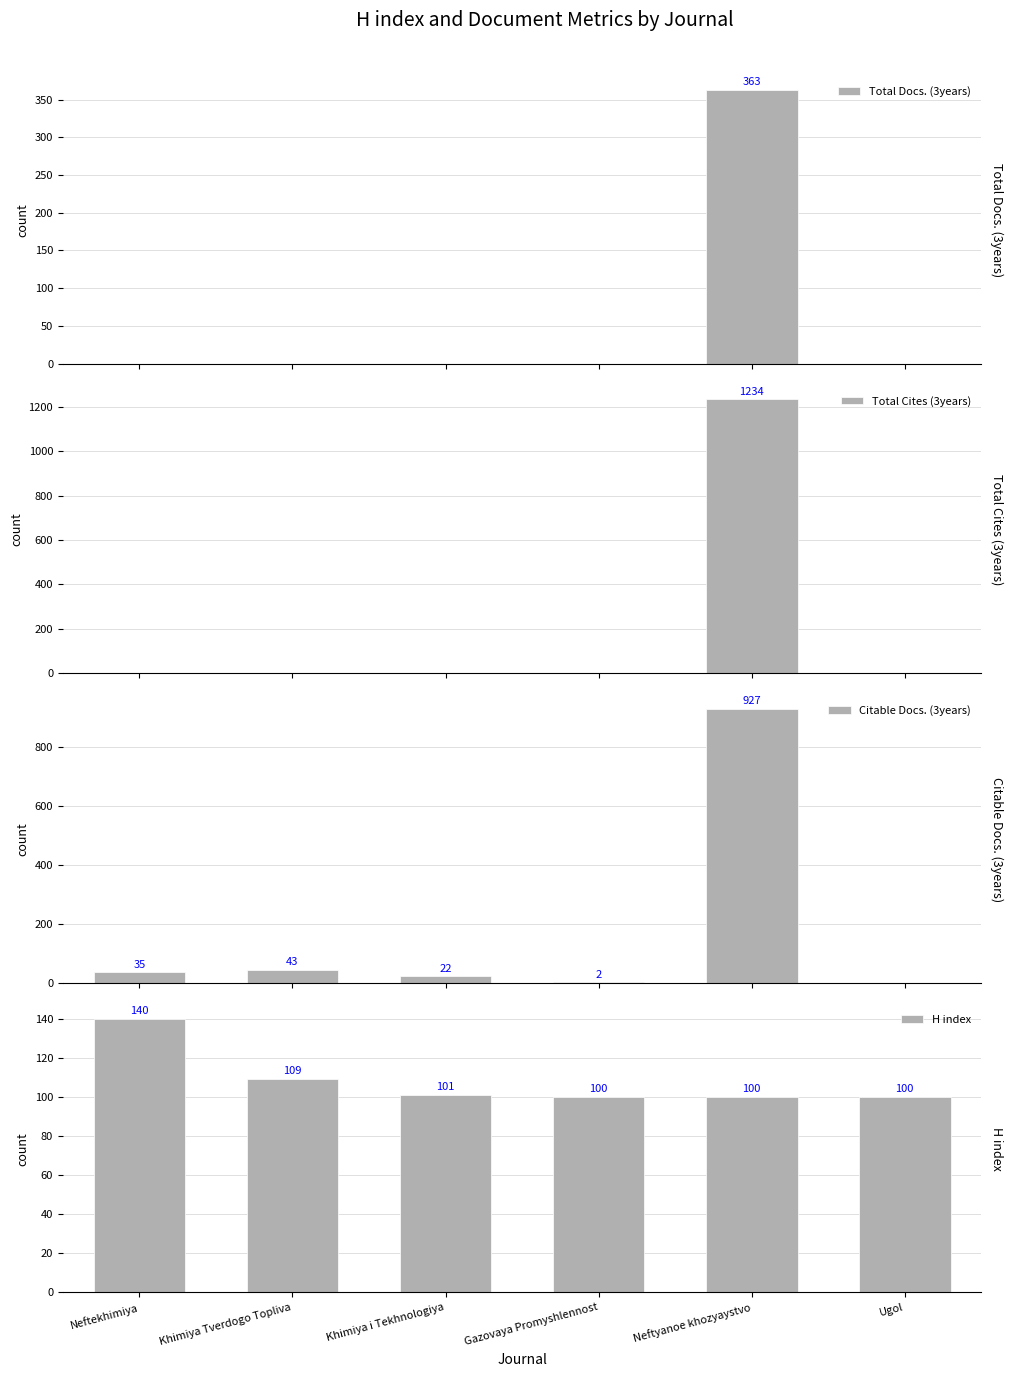

The Total Cites (3years) series shows 796 at Neftyanoe khozyaystvo. True or false?

False